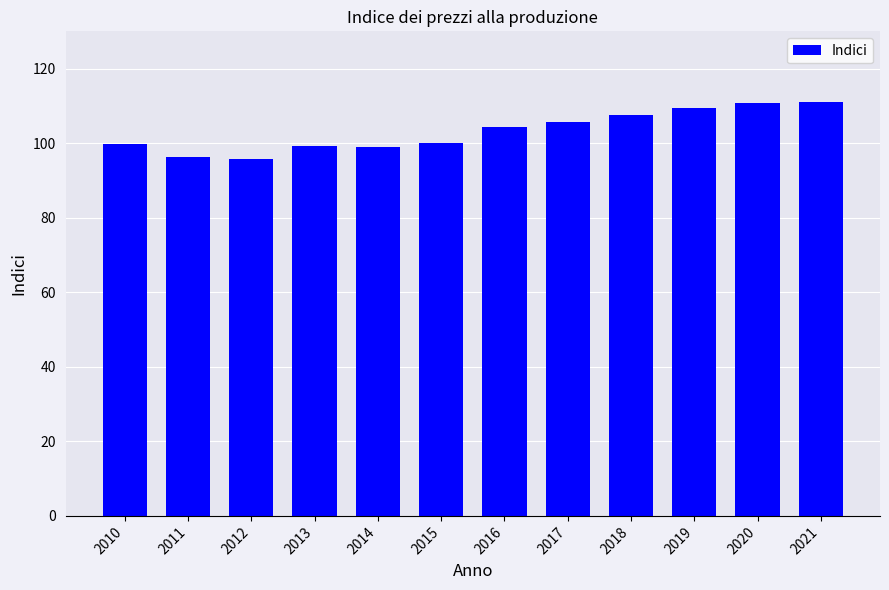

What is the value of the 9th bar from the left?

107.6